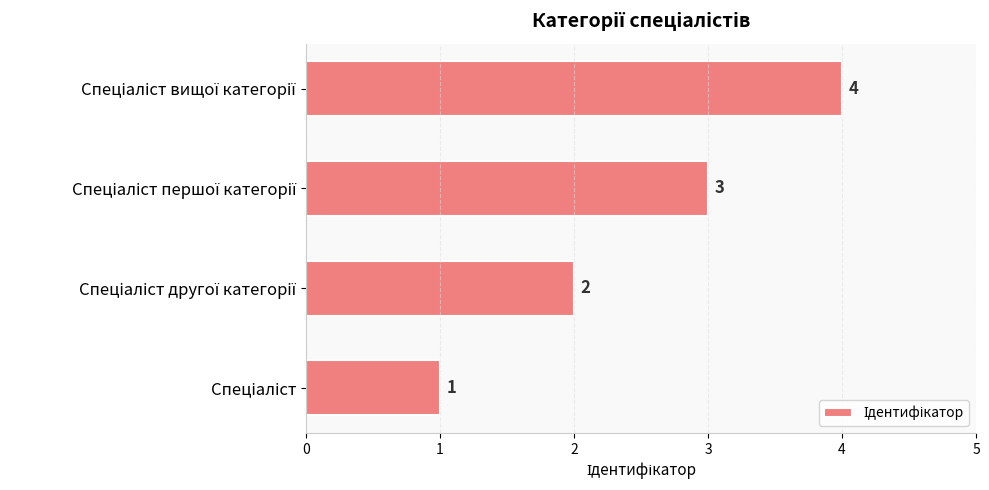

What is the maximum value shown in the chart?

4